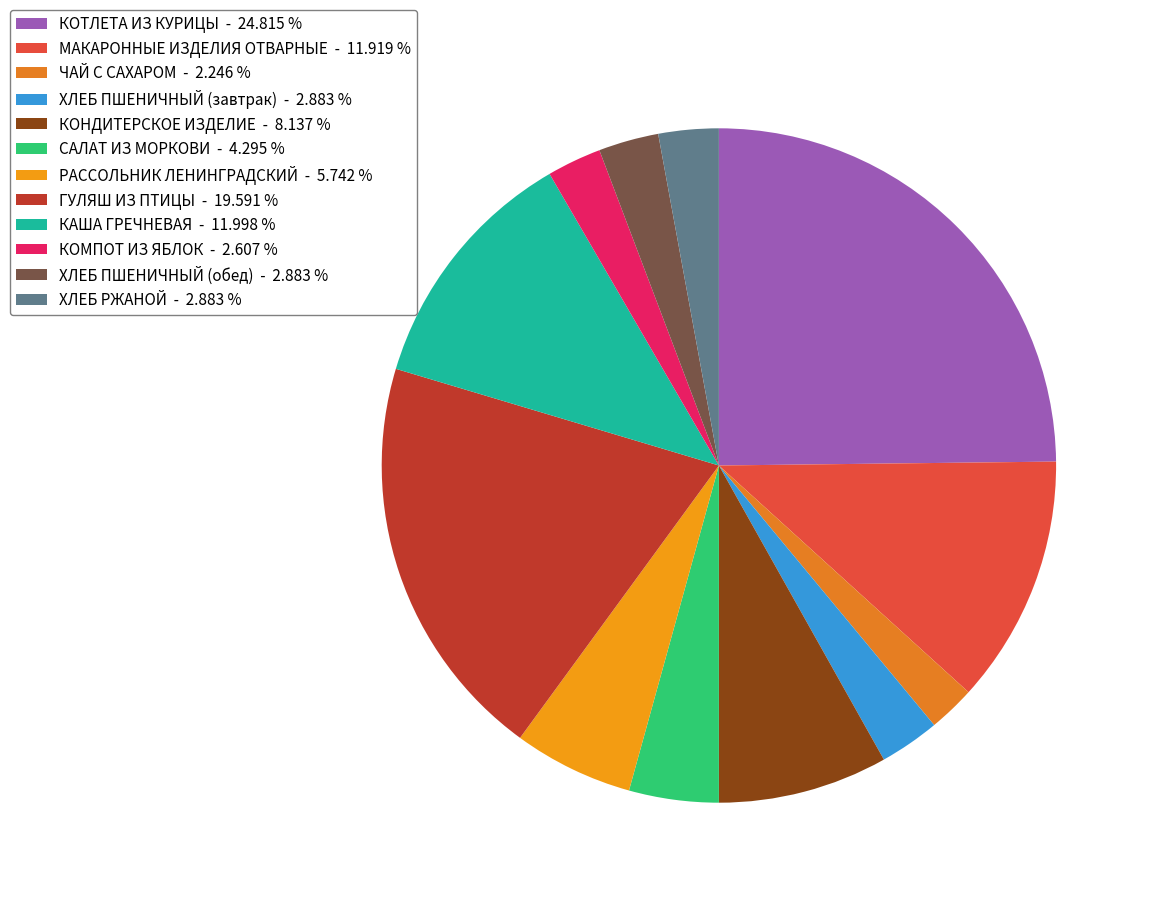

What percentage is the КОНДИТЕРСКОЕ ИЗДЕЛИЕ slice, to the nearest percent?

8%